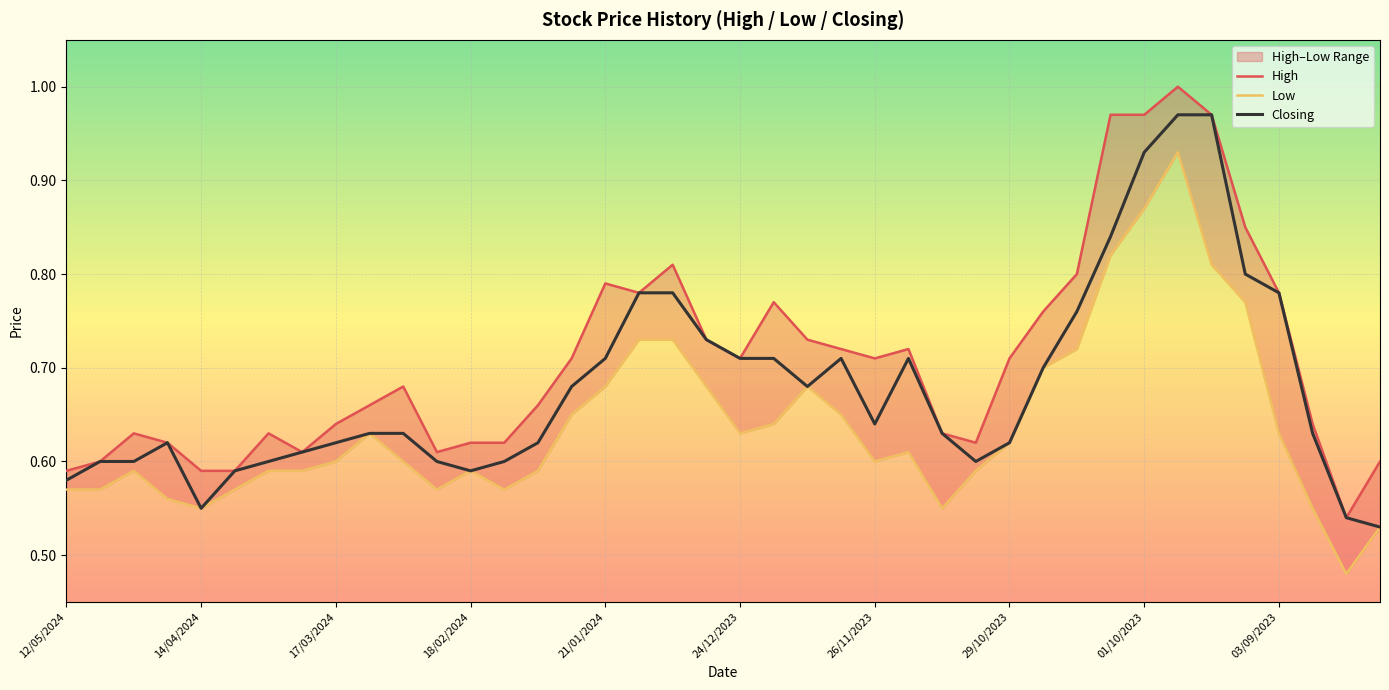

The value of High at 18 is 0.8. True or false?

True